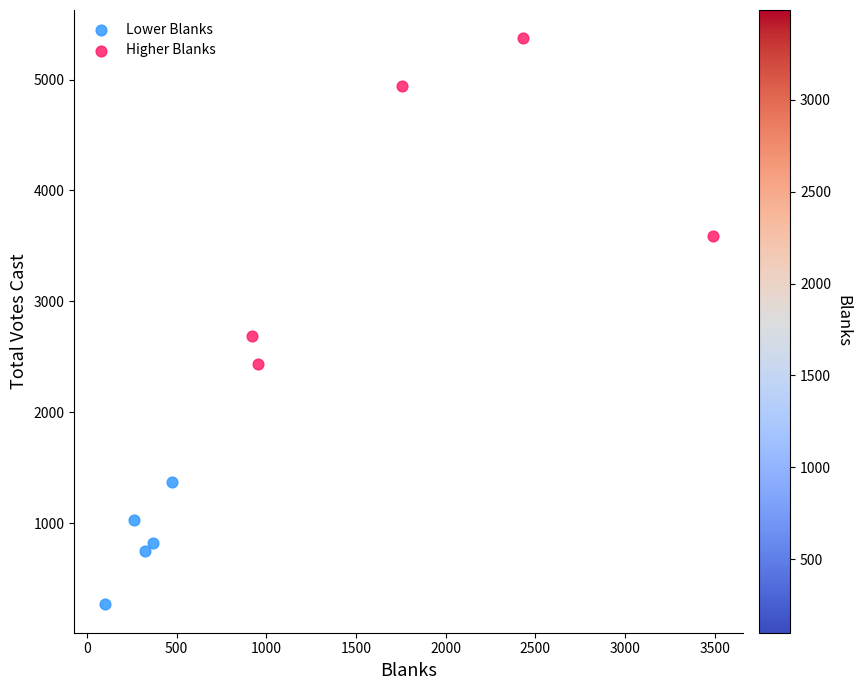

Which series has the largest Y range (max minus min)?

Higher Blanks